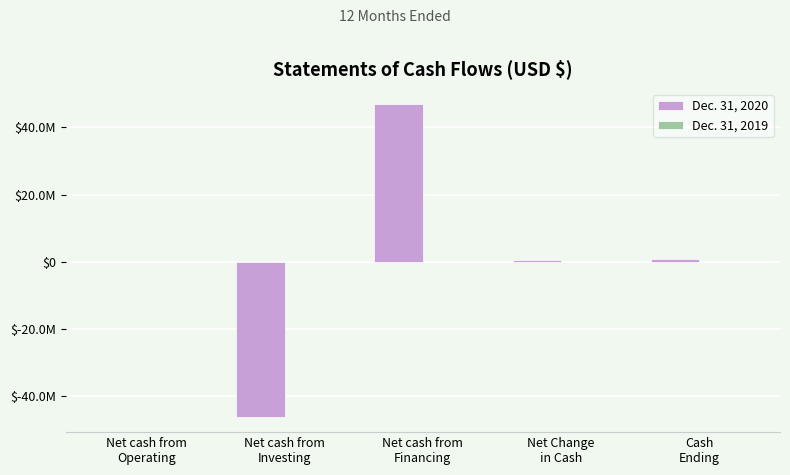

Does the chart contain stacked bars?

No